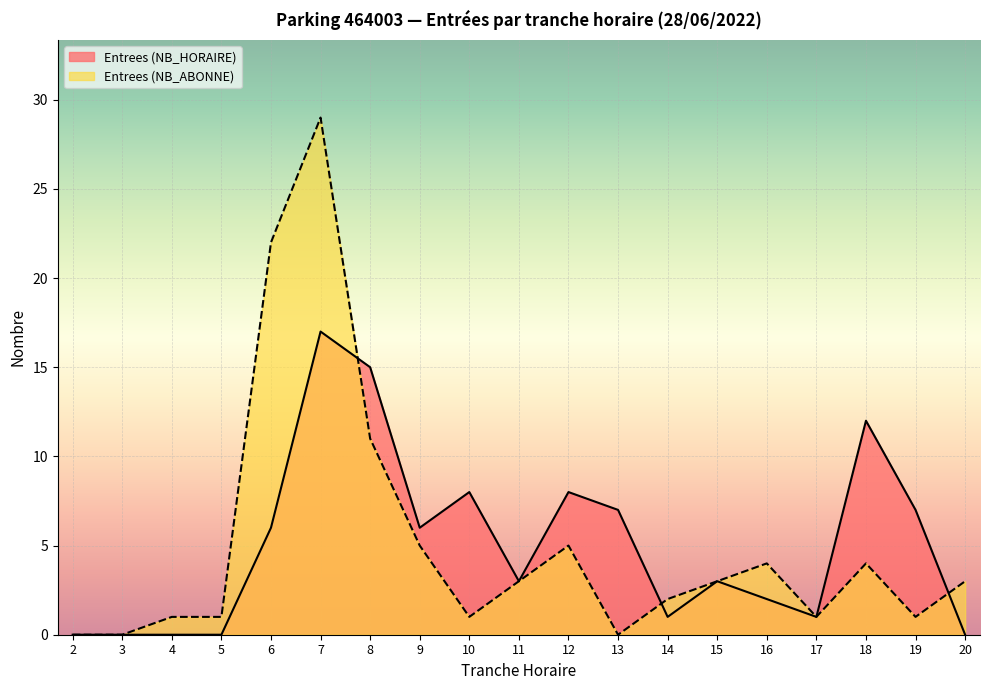

Where do Entrees (NB_ABONNE) and Entrees (NB_HORAIRE) first cross each other?

7 and 8